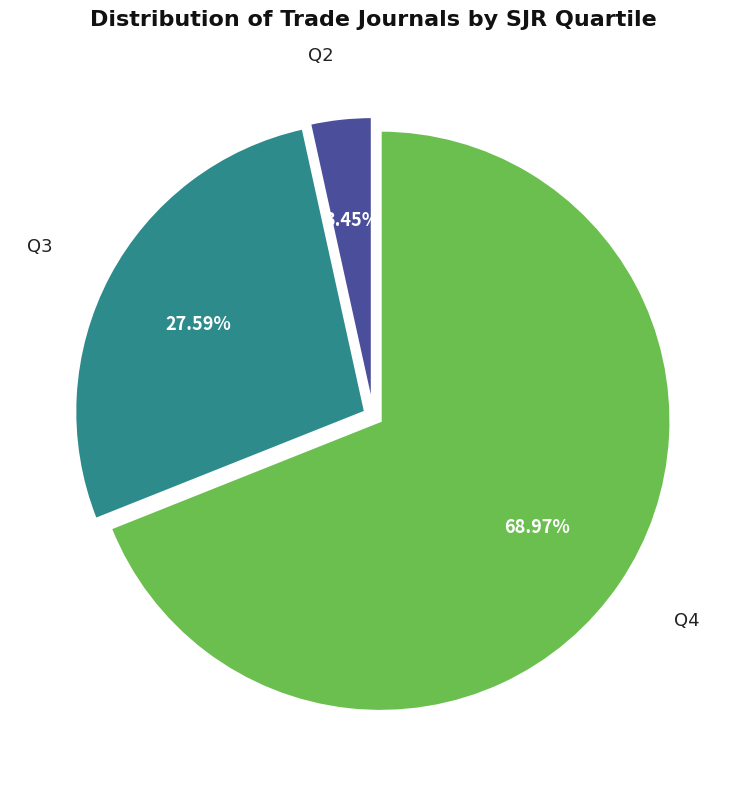

Which category has the biggest portion of the pie?

Q4